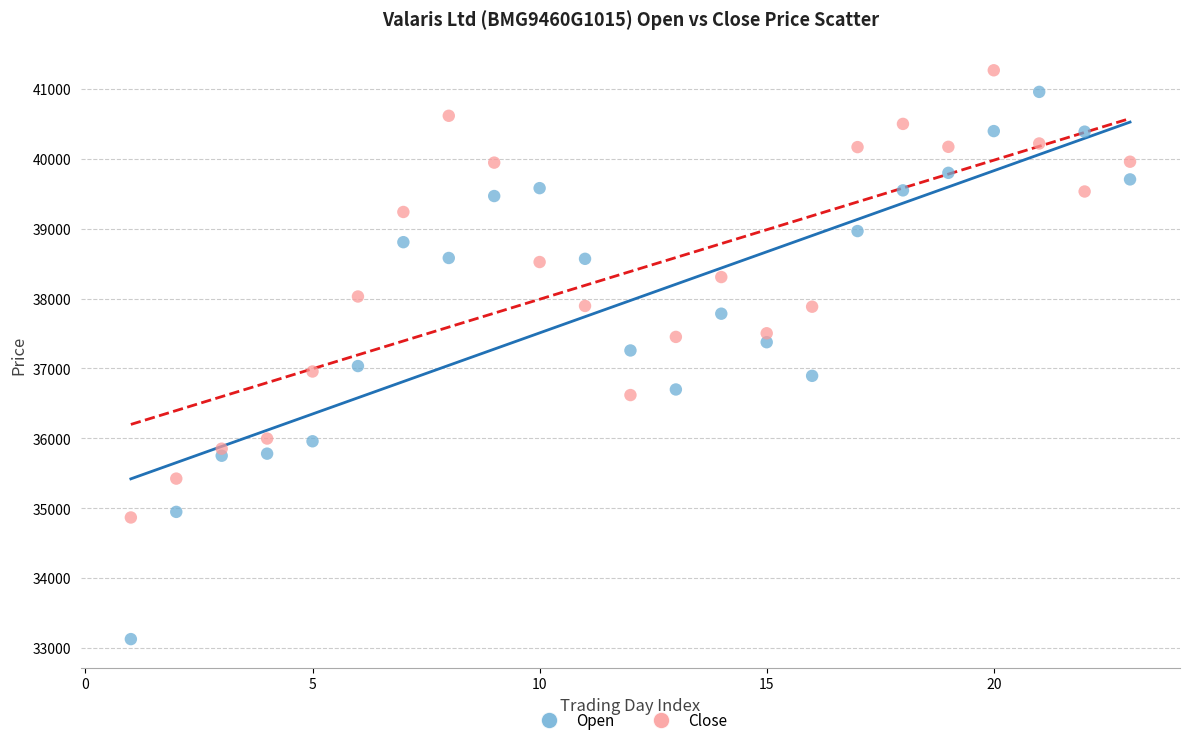

Which series has the largest Y range (max minus min)?

Open